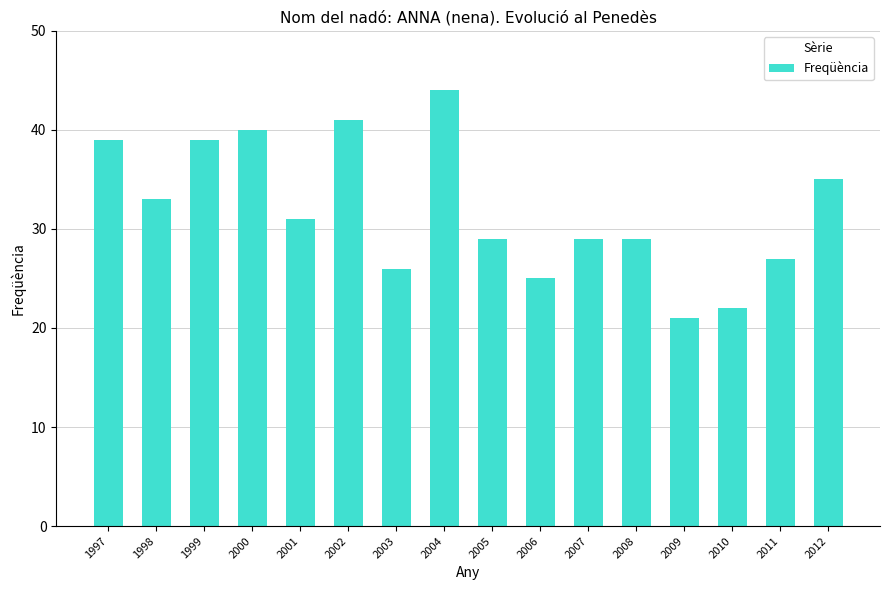

What is the maximum value shown in the chart?

44